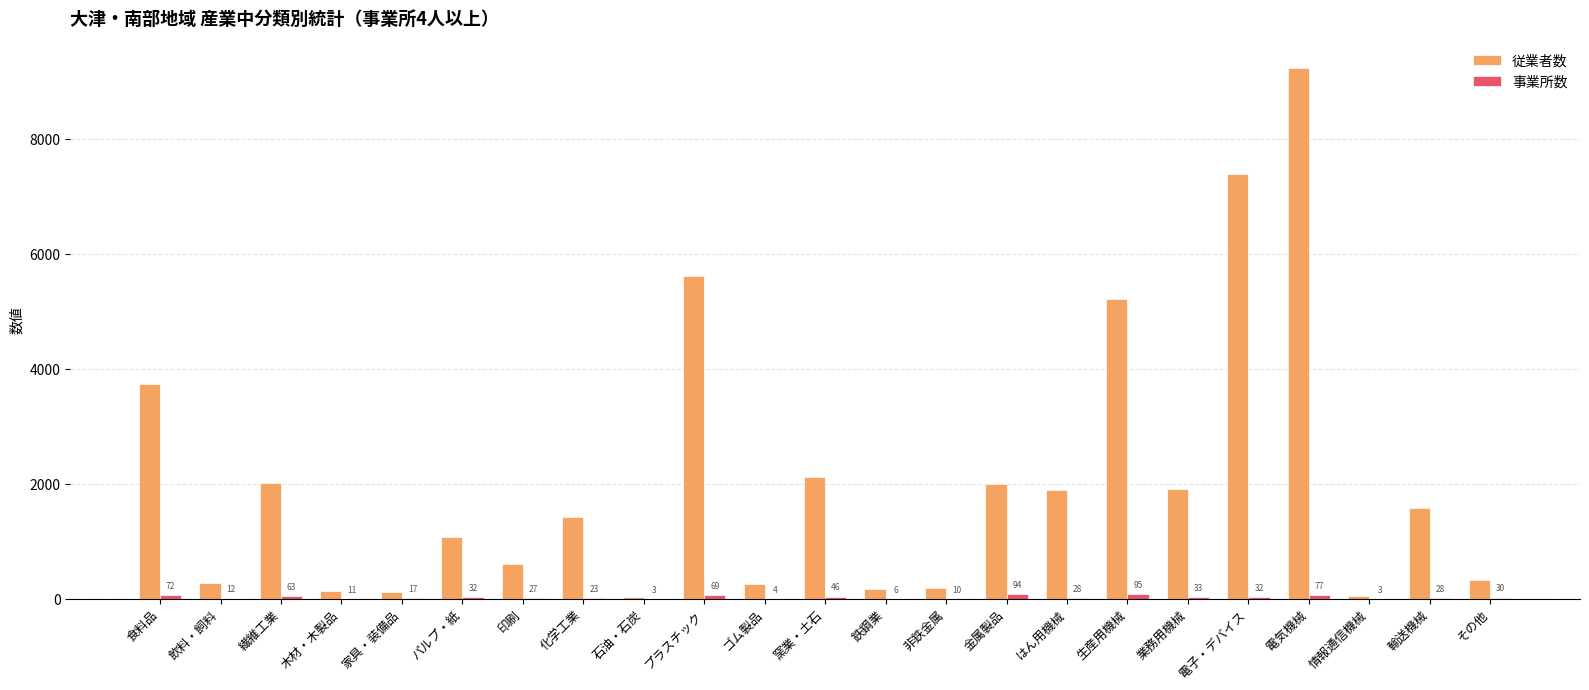

Which category has the highest value across all series?

電気機械